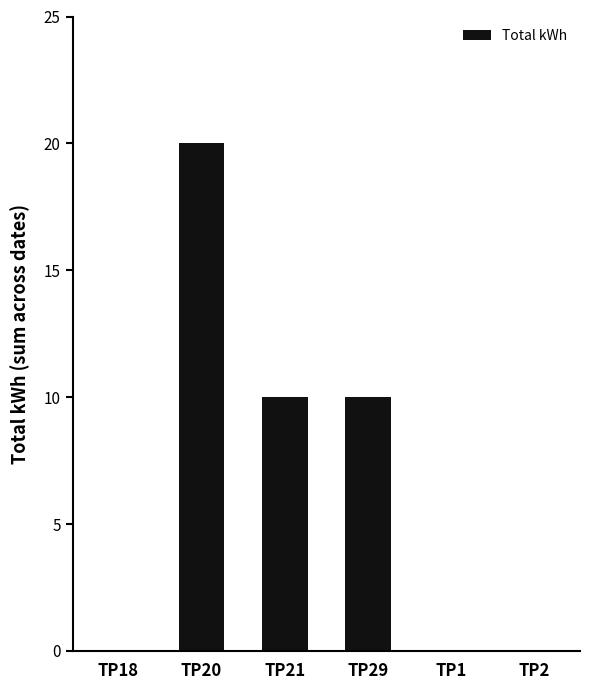

Reading left to right, transcribe all the data shown in this chart.

0	20	10	10	0	0